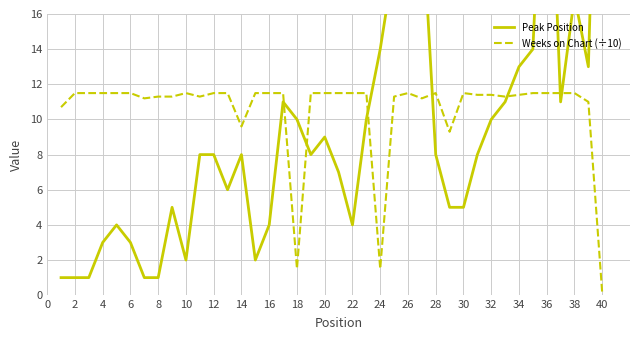

What is the highest value of the Weeks on Chart (÷10) series?

11.5